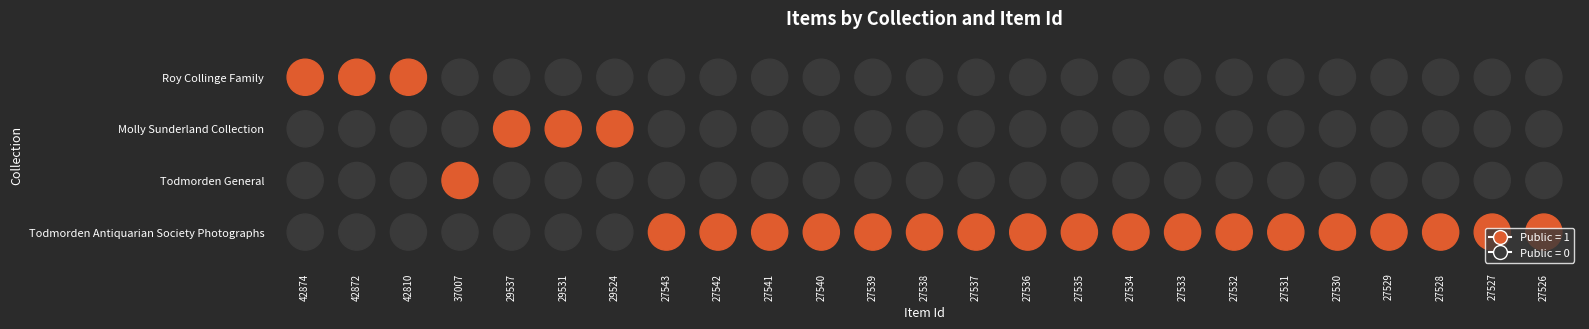

Reading left to right, extract all data points from this chart.

Roy Collinge Family: 42874=1	42872=1	42810=1	37007=0	29537=0	29531=0	29524=0	27543=0	27542=0	27541=0	27540=0	27539=0	27538=0	27537=0	27536=0	27535=0	27534=0	27533=0	27532=0	27531=0	27530=0	27529=0	27528=0	27527=0	27526=0
Molly Sunderland Collection: 42874=0	42872=0	42810=0	37007=0	29537=1	29531=1	29524=1	27543=0	27542=0	27541=0	27540=0	27539=0	27538=0	27537=0	27536=0	27535=0	27534=0	27533=0	27532=0	27531=0	27530=0	27529=0	27528=0	27527=0	27526=0
Todmorden General: 42874=0	42872=0	42810=0	37007=1	29537=0	29531=0	29524=0	27543=0	27542=0	27541=0	27540=0	27539=0	27538=0	27537=0	27536=0	27535=0	27534=0	27533=0	27532=0	27531=0	27530=0	27529=0	27528=0	27527=0	27526=0
Todmorden Antiquarian Society Photographs: 42874=0	42872=0	42810=0	37007=0	29537=0	29531=0	29524=0	27543=1	27542=1	27541=1	27540=1	27539=1	27538=1	27537=1	27536=1	27535=1	27534=1	27533=1	27532=1	27531=1	27530=1	27529=1	27528=1	27527=1	27526=1